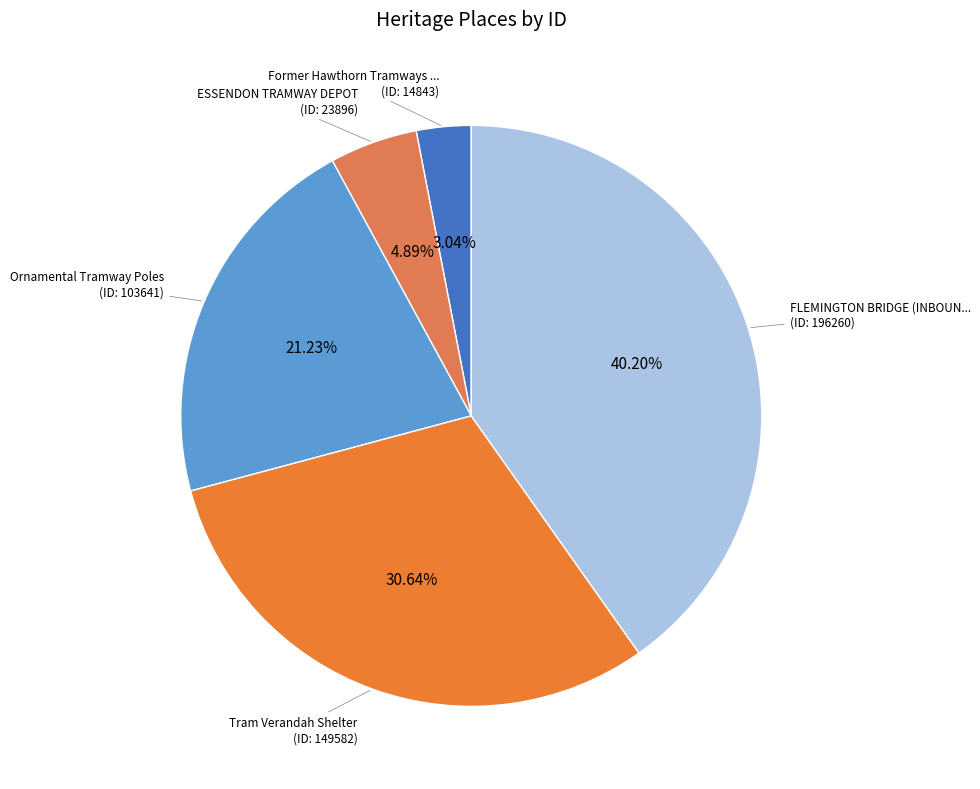

Is there a majority slice in this chart?

No